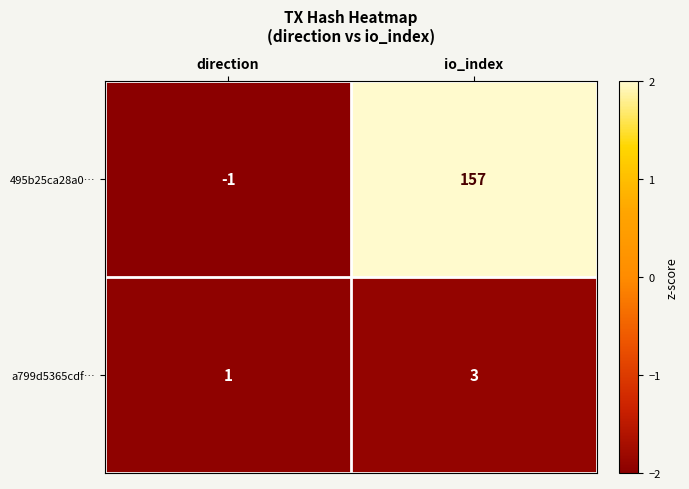

Which series has the largest range (max minus min)?

495b25ca28a0…